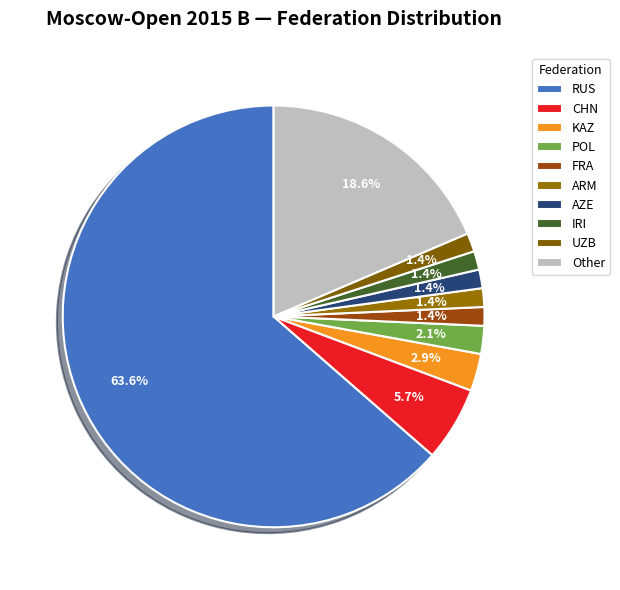

What is the total percentage of AZE and ARM?

2.9%